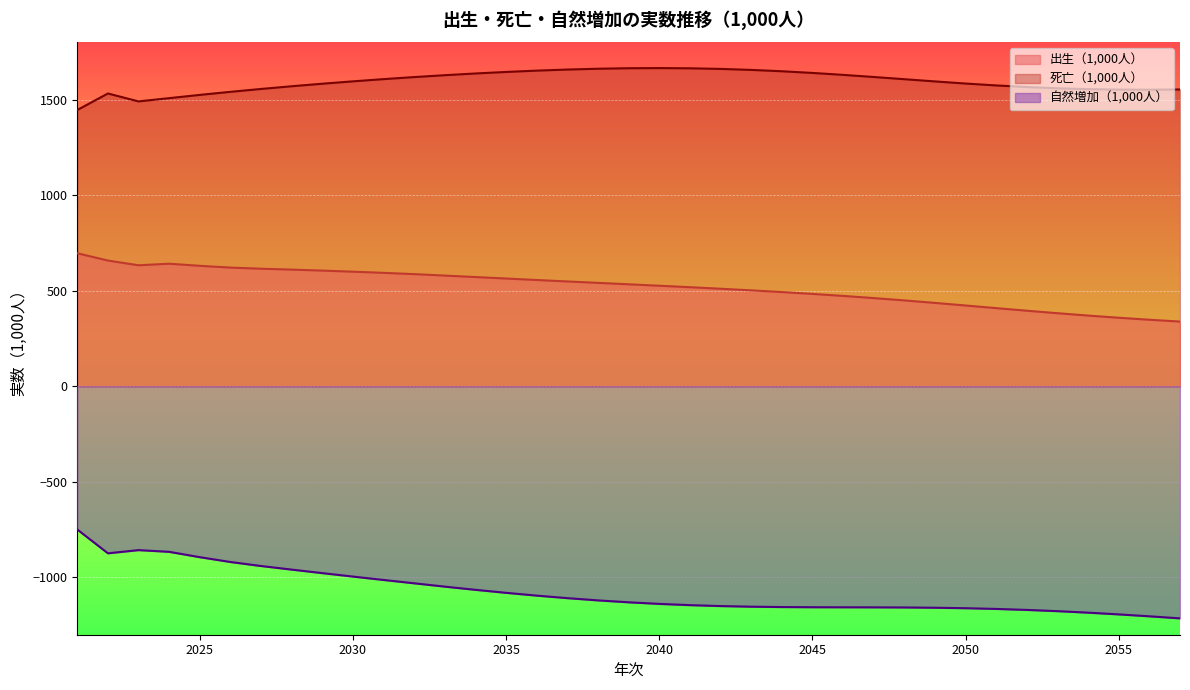

Which series has the largest range (max minus min)?

自然増加（1,000人）